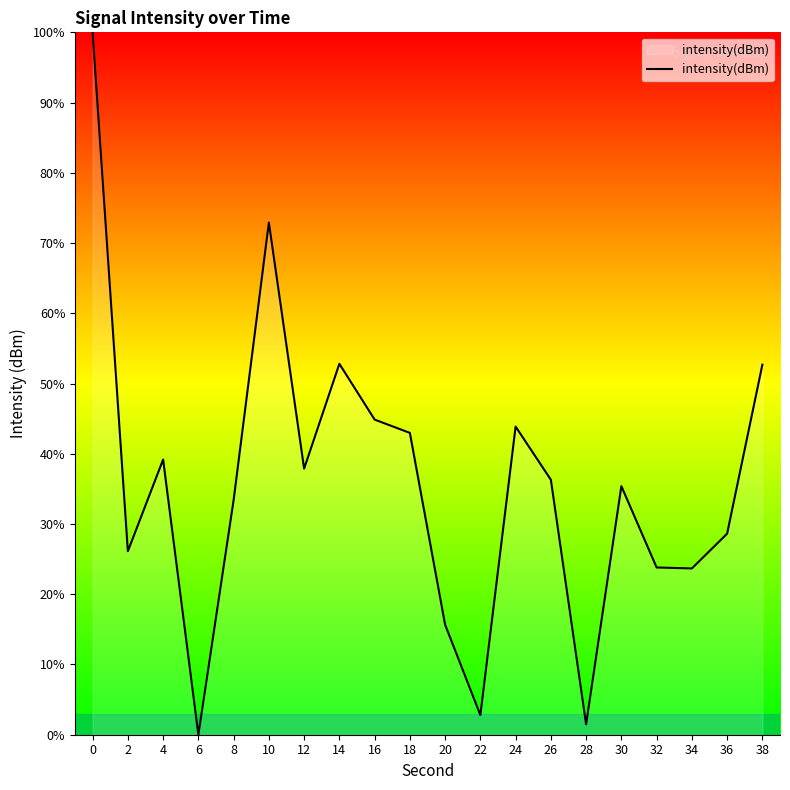

True or false: the data shows 100.0 at 0.

True